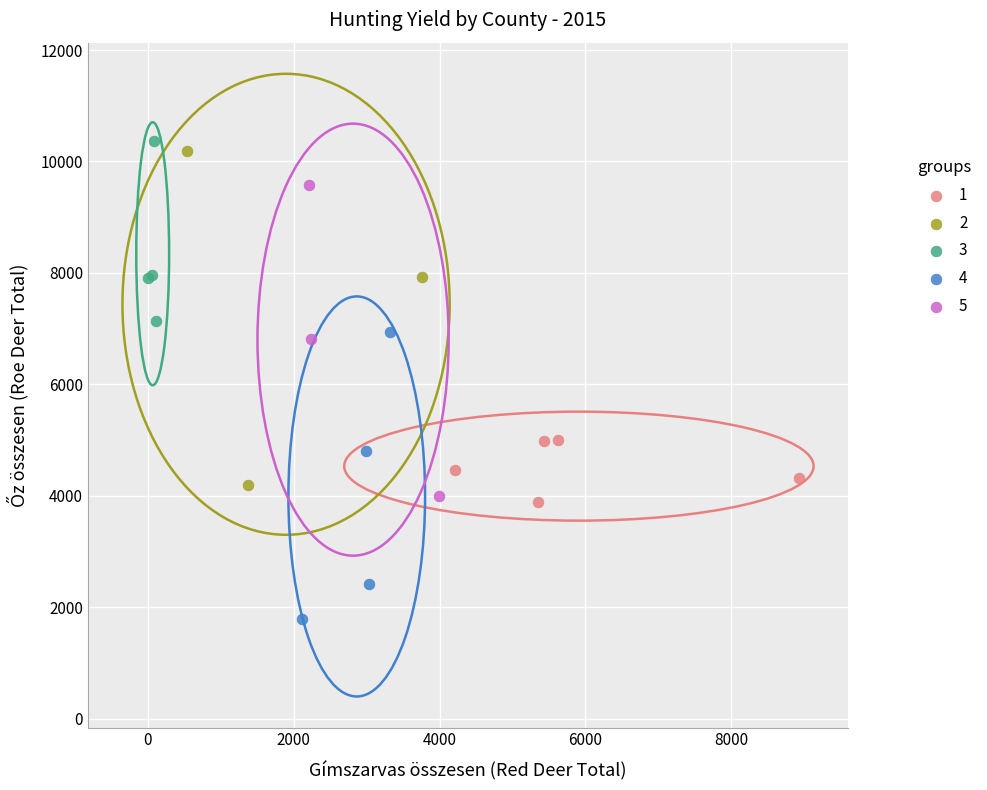

Which series reaches the minimum Y coordinate?

4